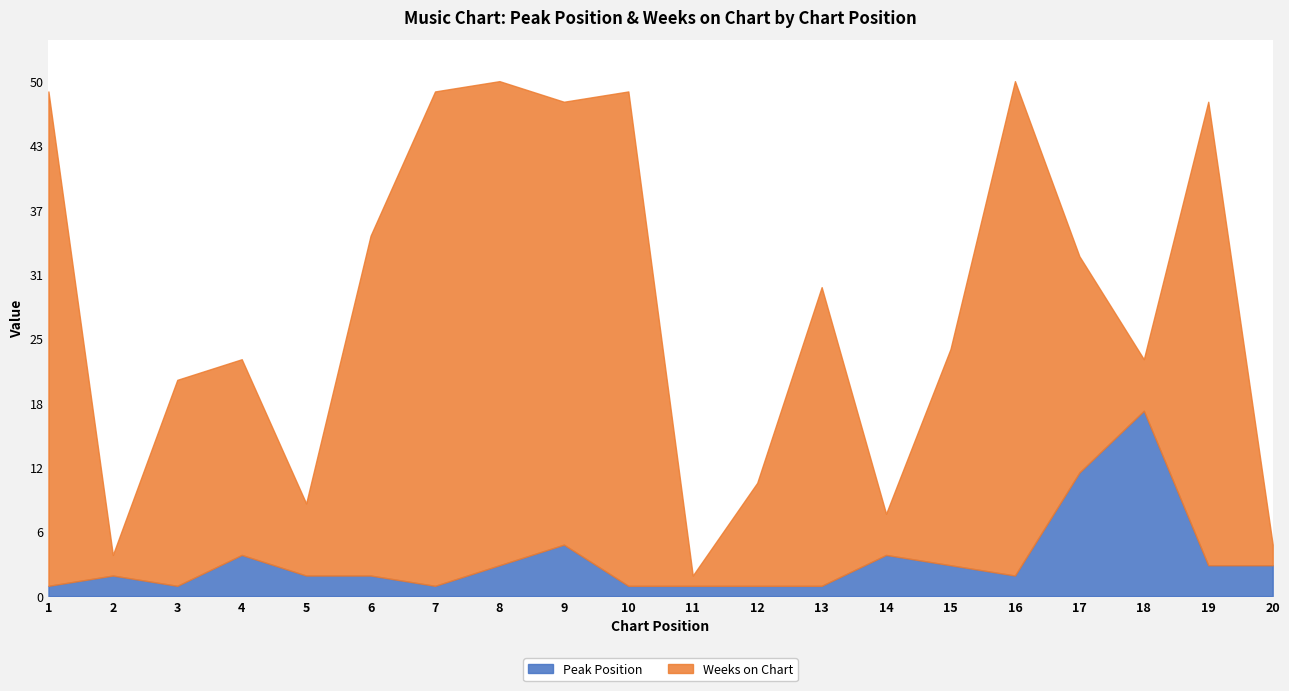

At 13, list the series in order from largest to smallest.

Weeks on Chart, Peak Position